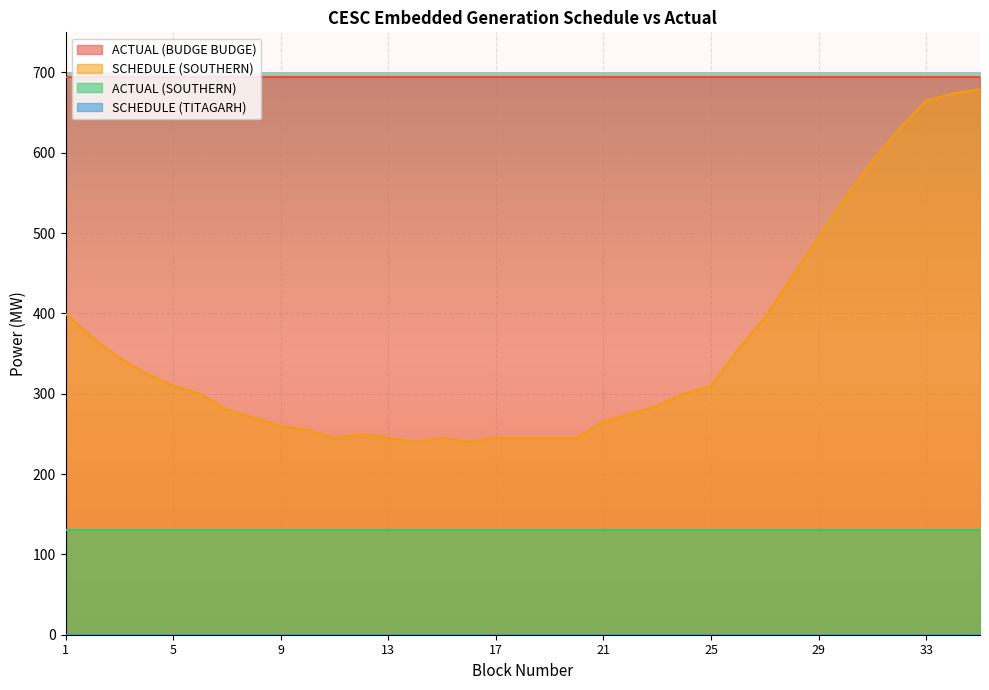

Which series has the largest range (max minus min)?

SCHEDULE (SOUTHERN)